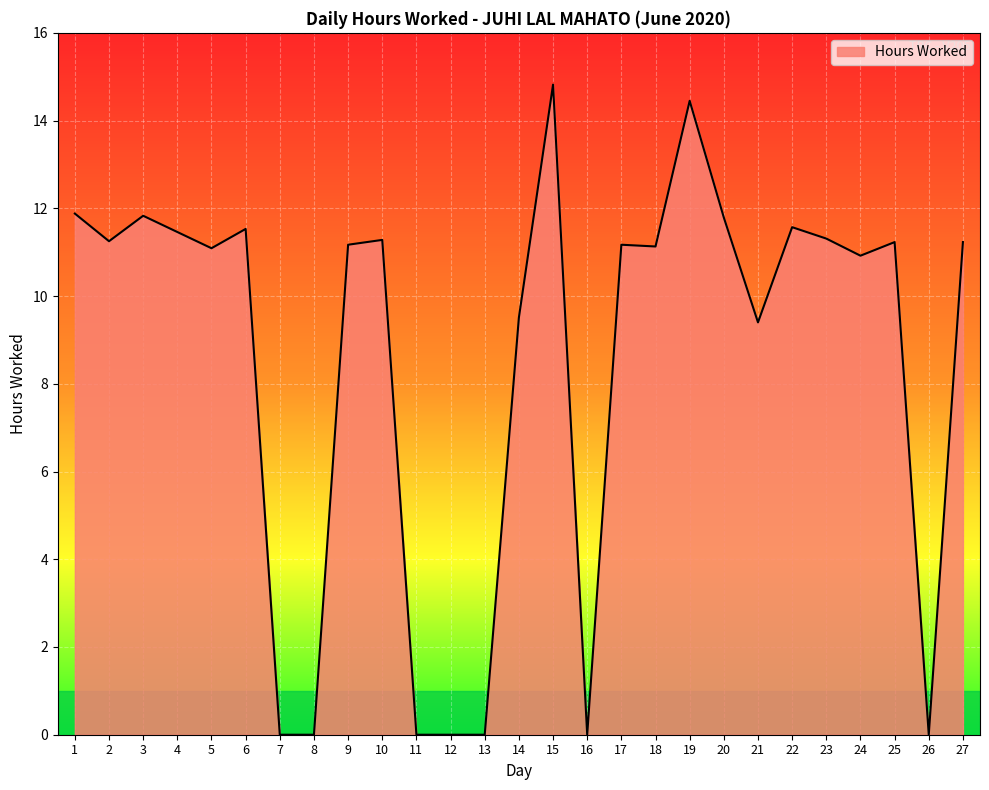

What is the ratio of the value at 17 to the value at 15?

0.8